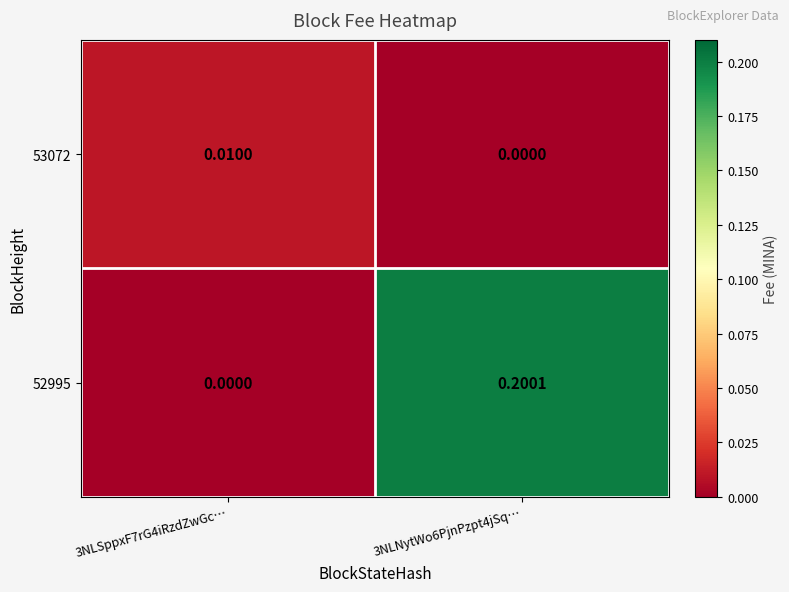

How many data points does each series have?

2